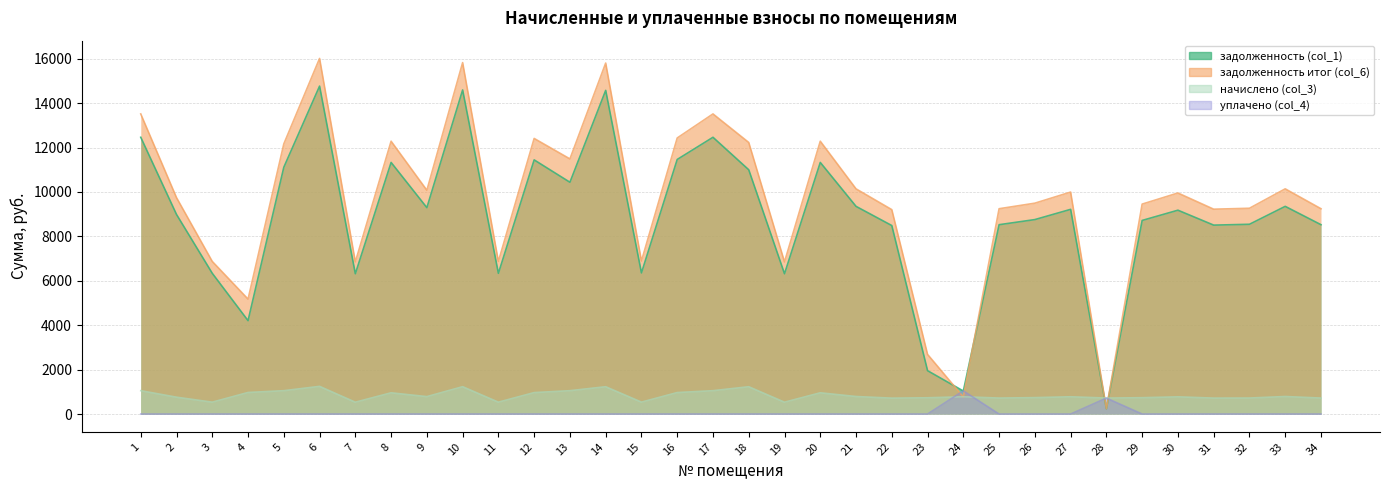

What is the value of the задолженность итог (col_6) point at the 32nd from the left?

9264.9